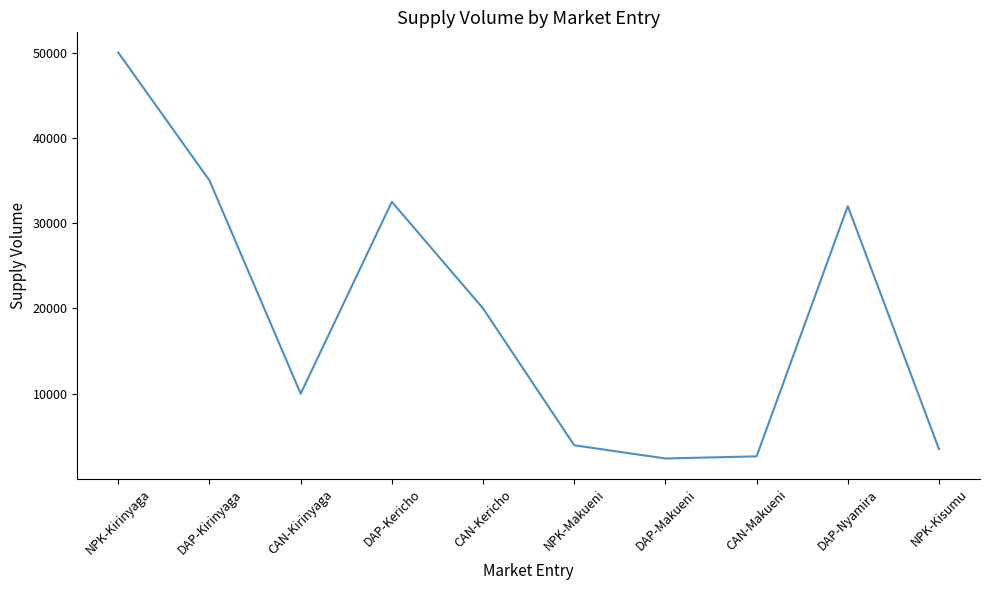

What value does the data have at CAN-Kirinyaga?

10000